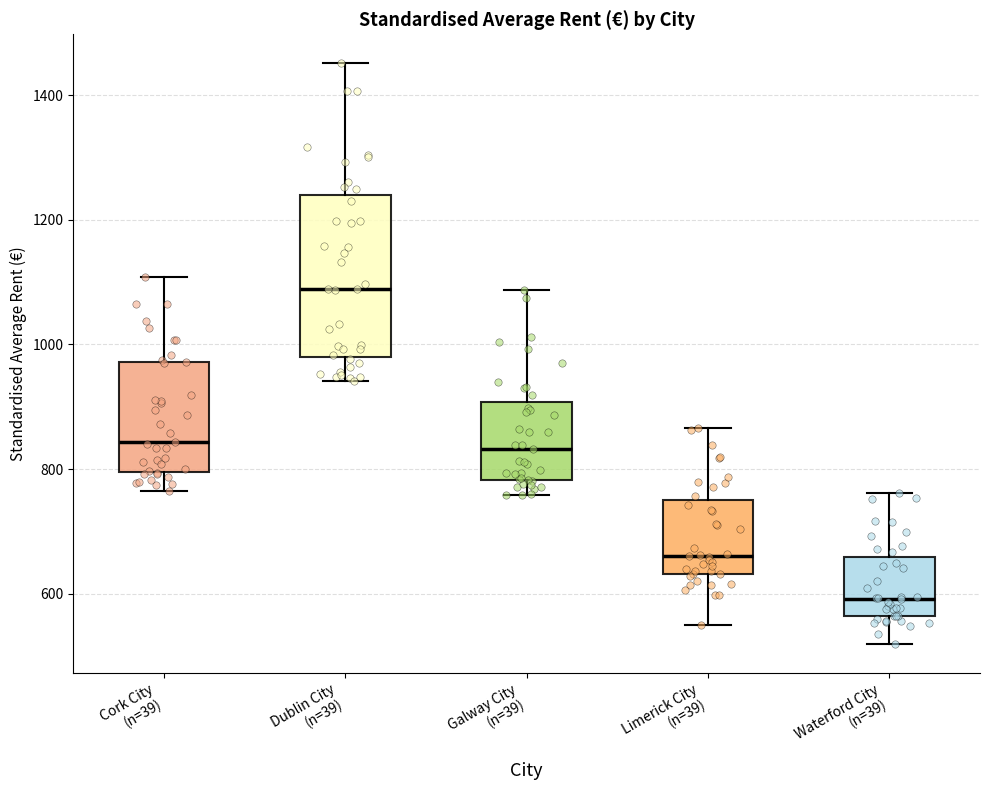

Reading left to right, transcribe this box plot: for each box, give where its median line is, the range the box spans, and where its two whiskers end, as read against the y-axis. The values are not printed on the chart, so give them approximately, as read against the axis.

Cork City (n=39): median 840, box 800 to 980, whiskers 760 to 1100
Dublin City (n=39): median 1080, box 980 to 1240, whiskers 940 to 1460
Galway City (n=39): median 840, box 780 to 900, whiskers 760 to 1080
Limerick City (n=39): median 660, box 640 to 740, whiskers 540 to 860
Waterford City (n=39): median 600, box 560 to 660, whiskers 520 to 760